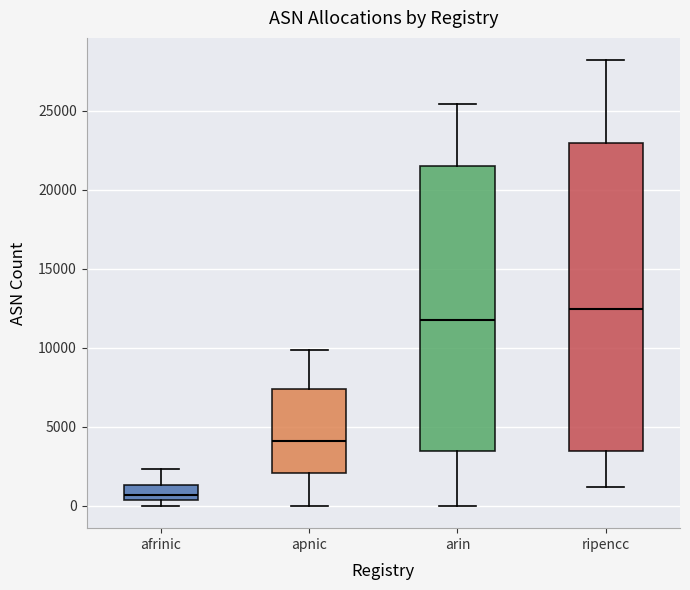

Which box has the lowest median line?

afrinic